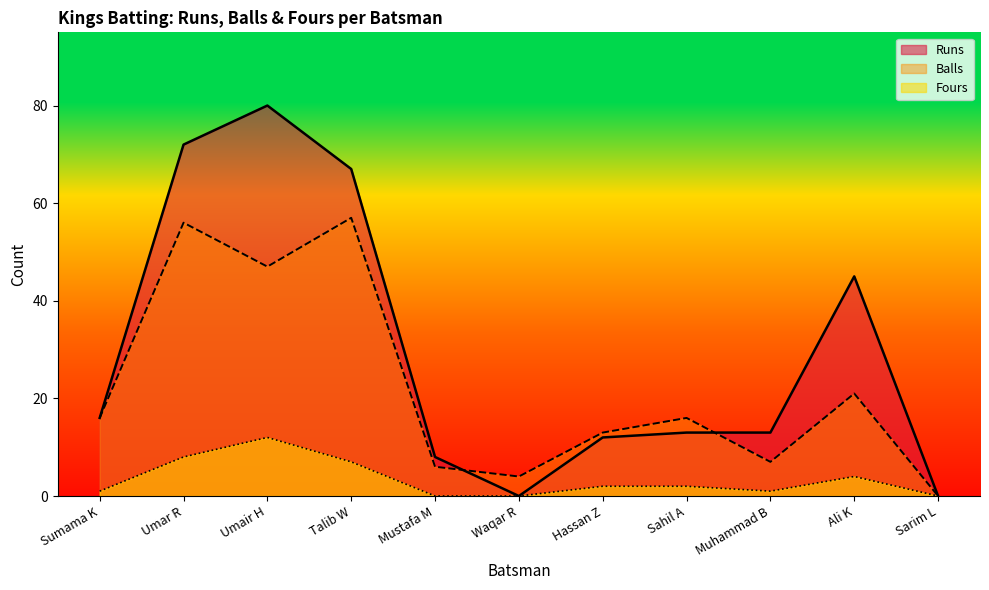

How many data points in Runs are above 13?

5